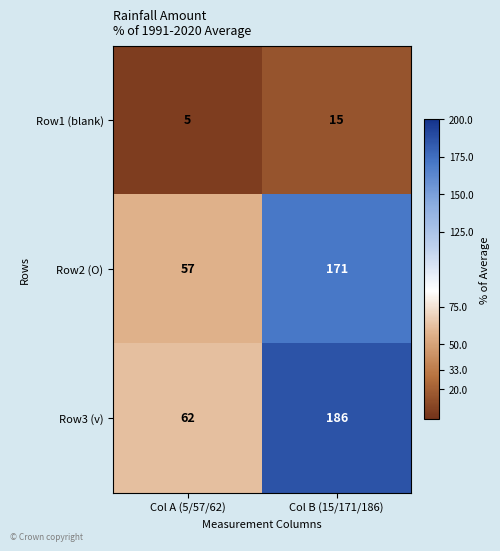

List the series in order of their peak value, lowest first.

Row1 (blank), Row2 (O), Row3 (v)